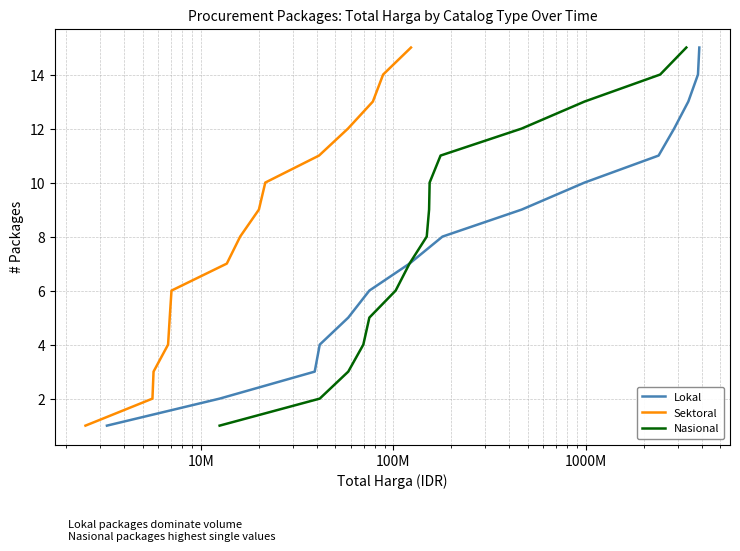

What is the highest value of the Lokal series?

15